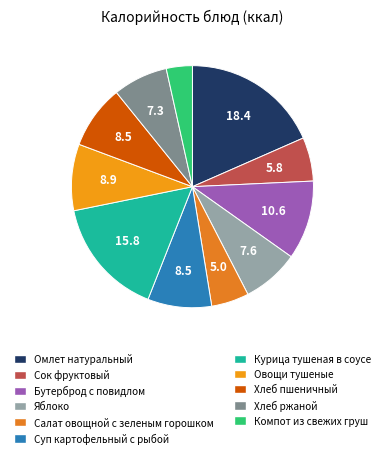

Count the number of slices in the pie.

11